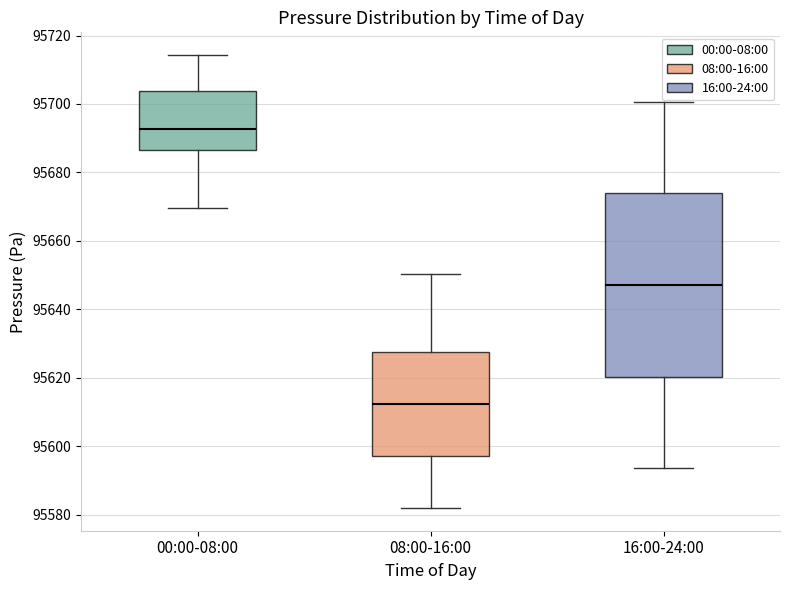

Reading left to right, read every box against the y-axis: the position of its median line, the range the box covers, and the ends of its whiskers. The values are not printed on the chart, so give them approximately, as read against the axis.

00:00-08:00: median 95692, box 95686 to 95704, whiskers 95670 to 95714
08:00-16:00: median 95612, box 95598 to 95628, whiskers 95582 to 95650
16:00-24:00: median 95648, box 95620 to 95674, whiskers 95594 to 95700